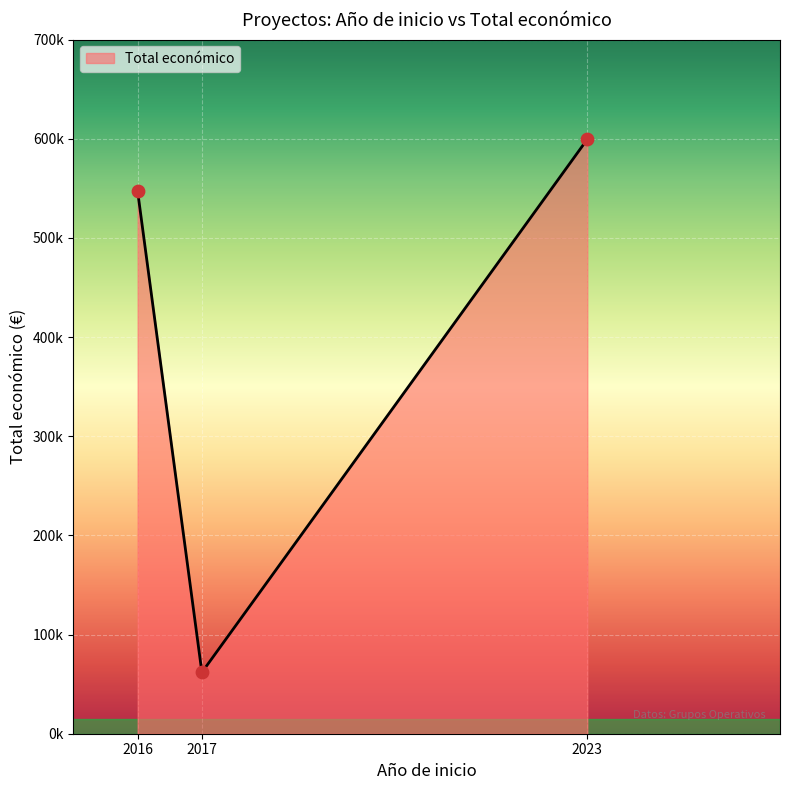

Approximately how many times larger is the value at 2016 compared to 2017?

8.8